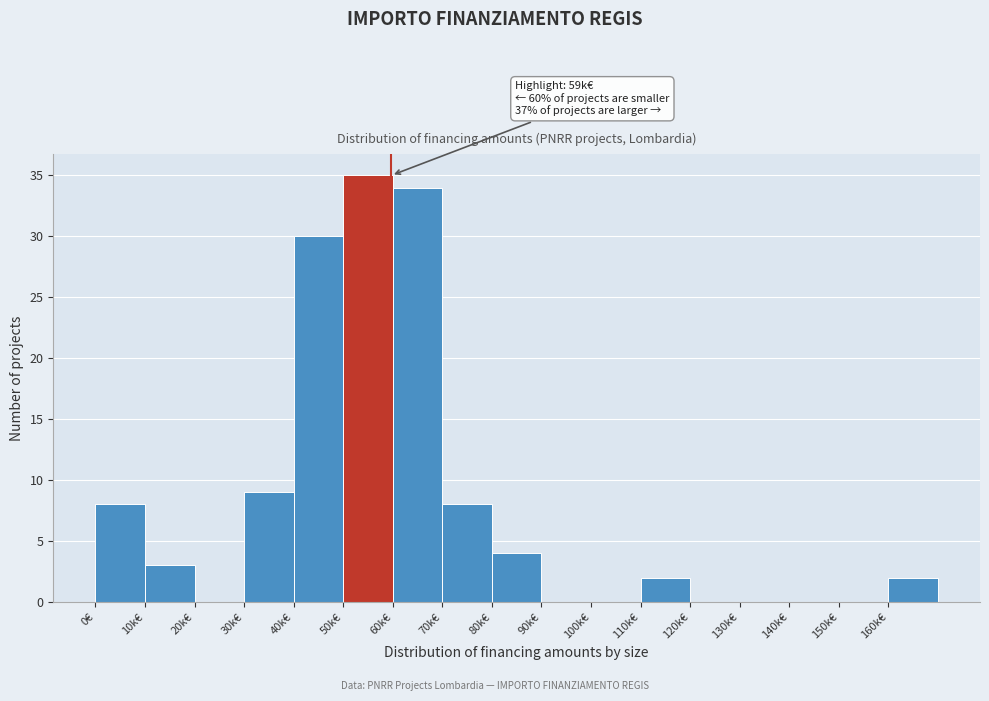

Reading left to right, what are all the values shown in this chart?

0€=8	10k€=3	20k€=0	30k€=9	40k€=30	50k€=35	60k€=34	70k€=8	80k€=4	90k€=0	100k€=0	110k€=2	120k€=0	130k€=0	140k€=0	150k€=0	160k€=2